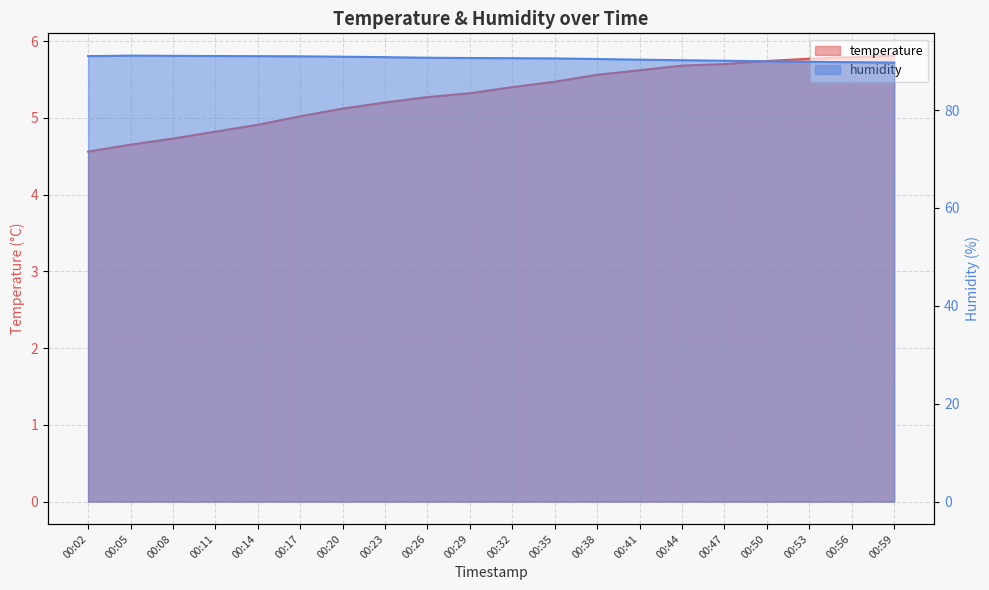

How many lines are shown in the chart?

2